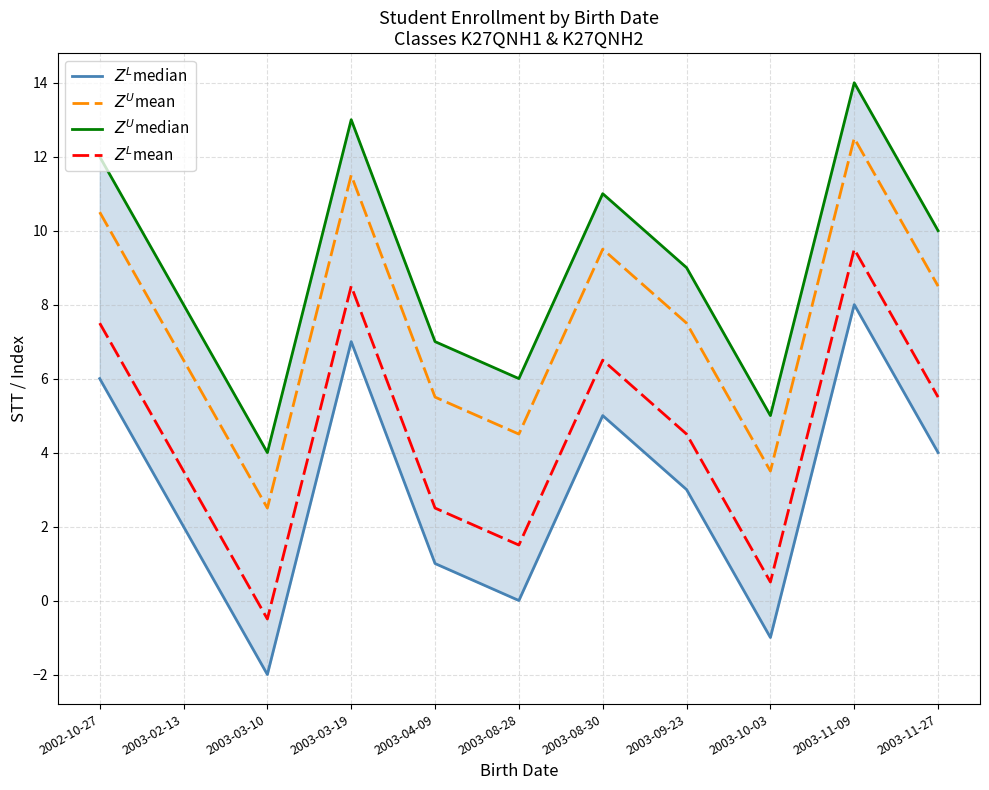

What is the total value across all series at 2003-04-09?

16.0